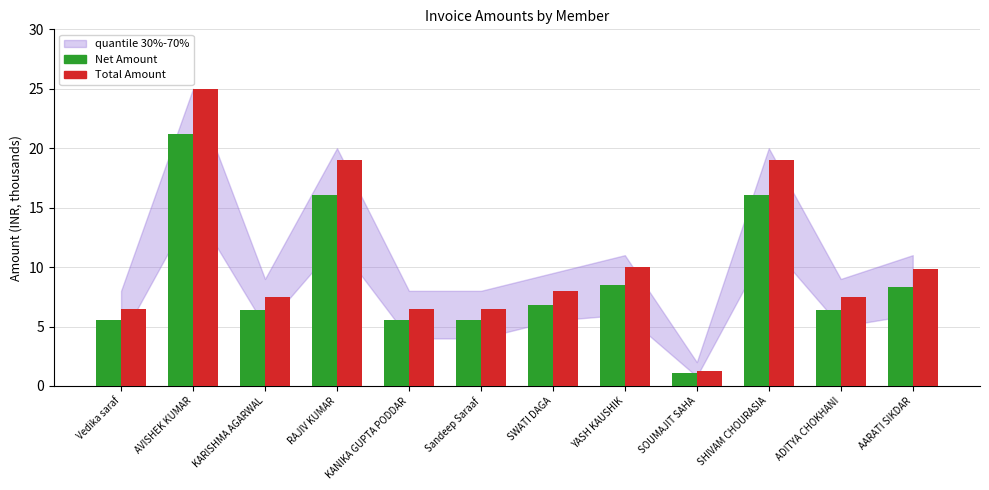

How many bars are there in each group?

2